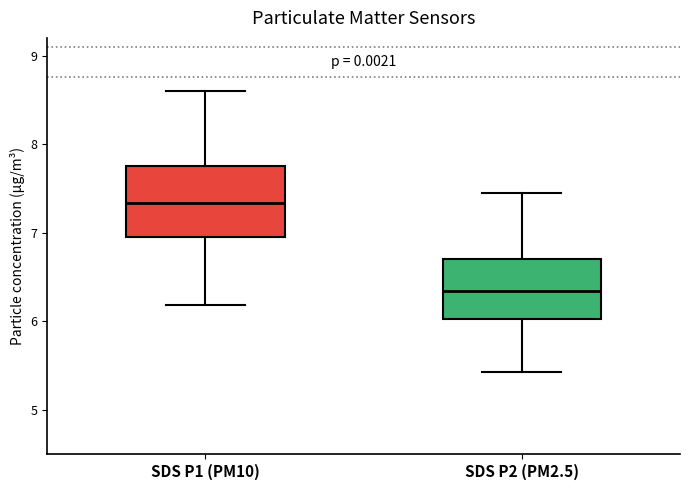

Reading left to right, transcribe this box plot: for each box, give where its median line is, the range the box spans, and where its two whiskers end, as read against the y-axis. The values are not printed on the chart, so give them approximately, as read against the axis.

SDS P1 (PM10): median 7.3, box 7.0 to 7.8, whiskers 6.2 to 8.6
SDS P2 (PM2.5): median 6.3, box 6.0 to 6.7, whiskers 5.4 to 7.5